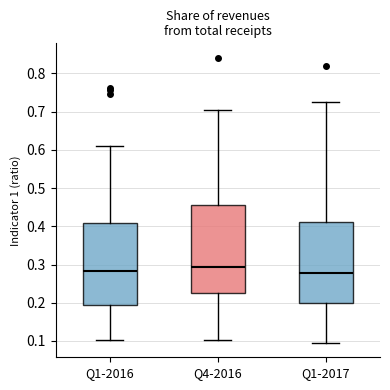

Which box's median line is the highest?

Q4-2016